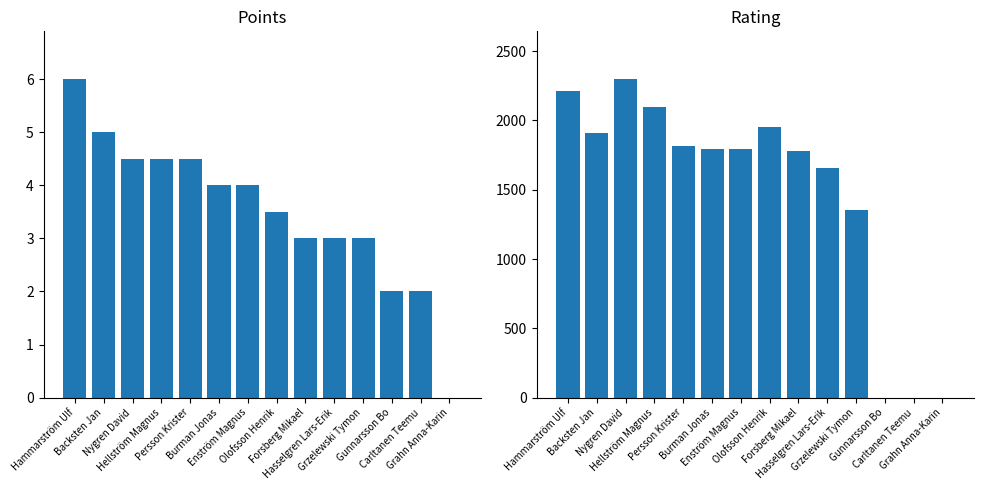

The Rating series shows 2823.5 at Enström Magnus. True or false?

False